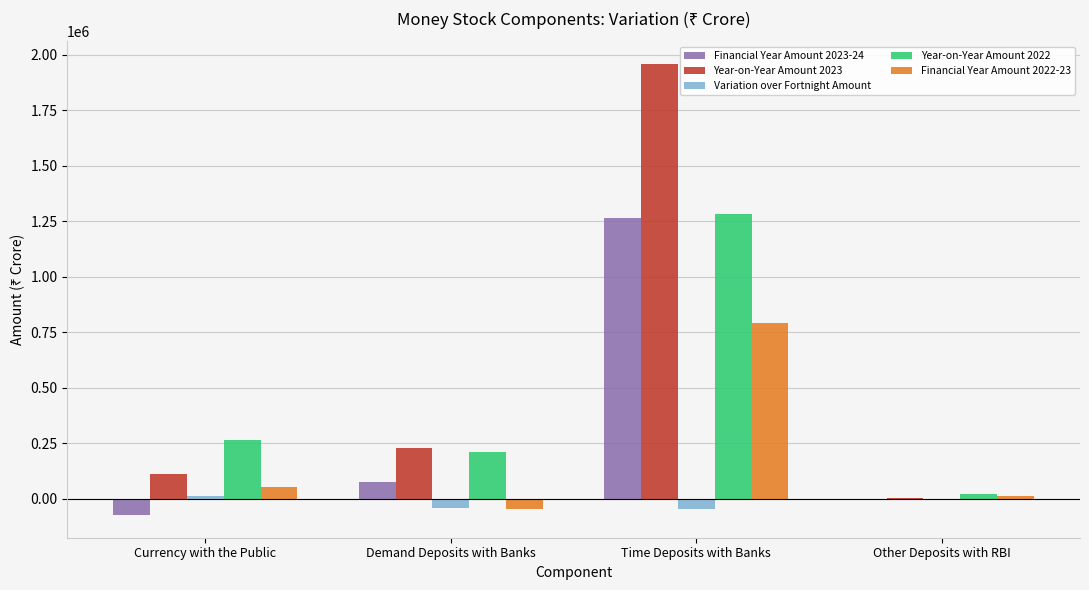

At which category is the sum across all series the highest?

Time Deposits with Banks